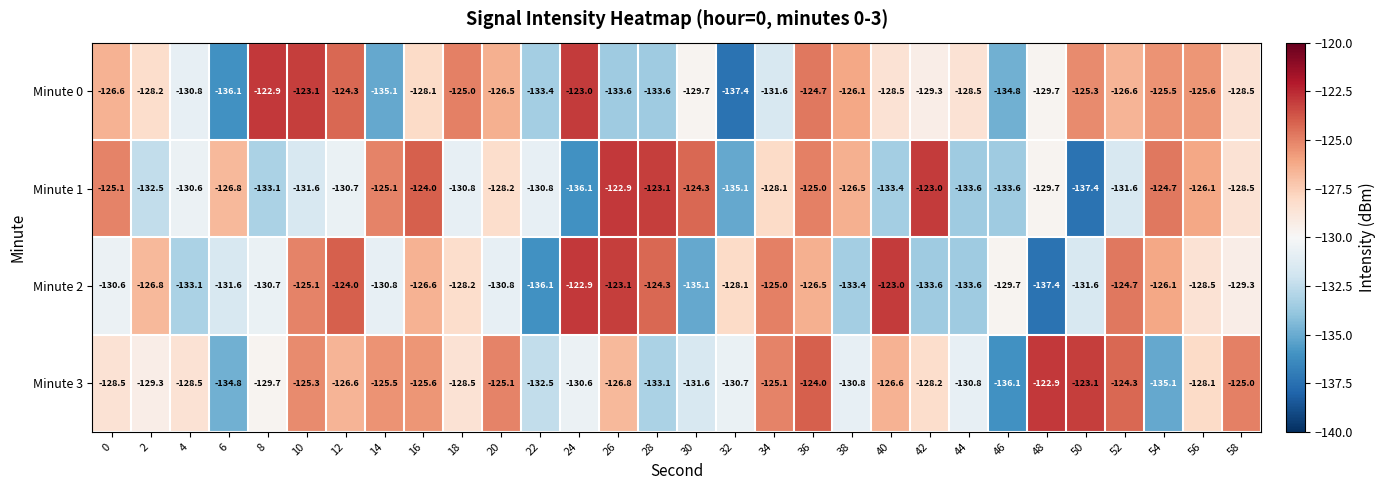

What is the maximum value shown in the chart?

-122.9